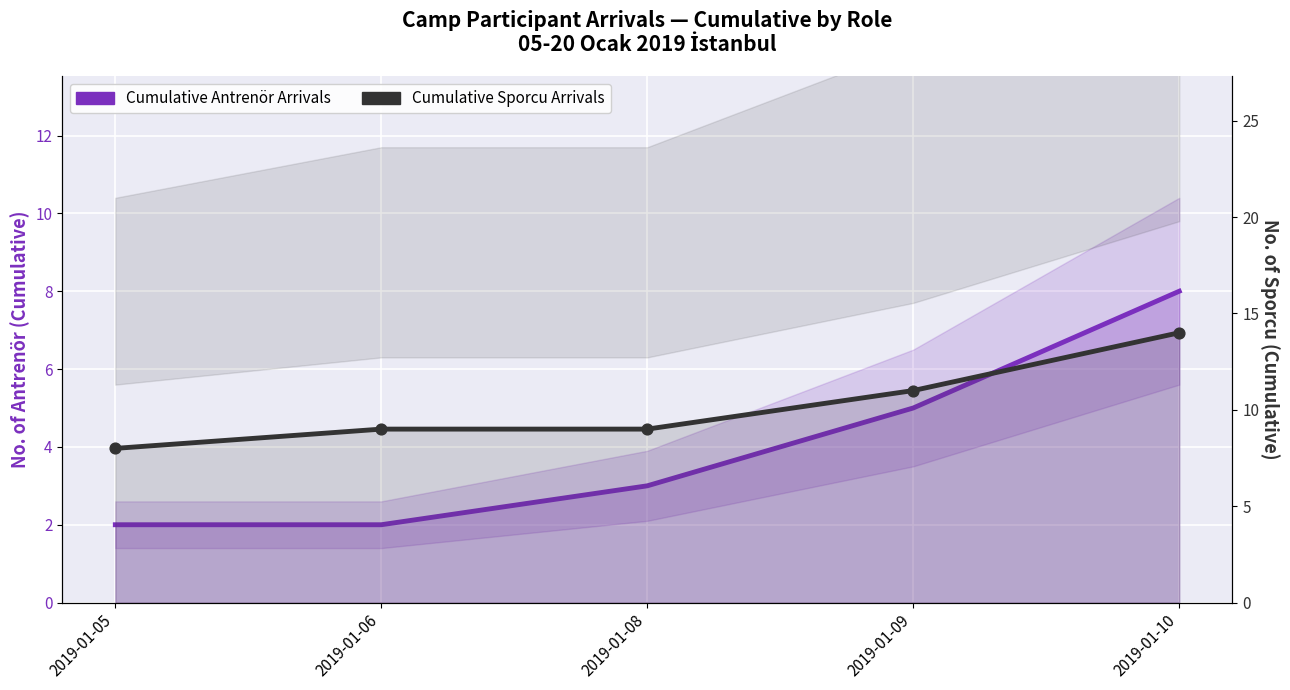

What is the total value across all series at 2019-01-08?

12